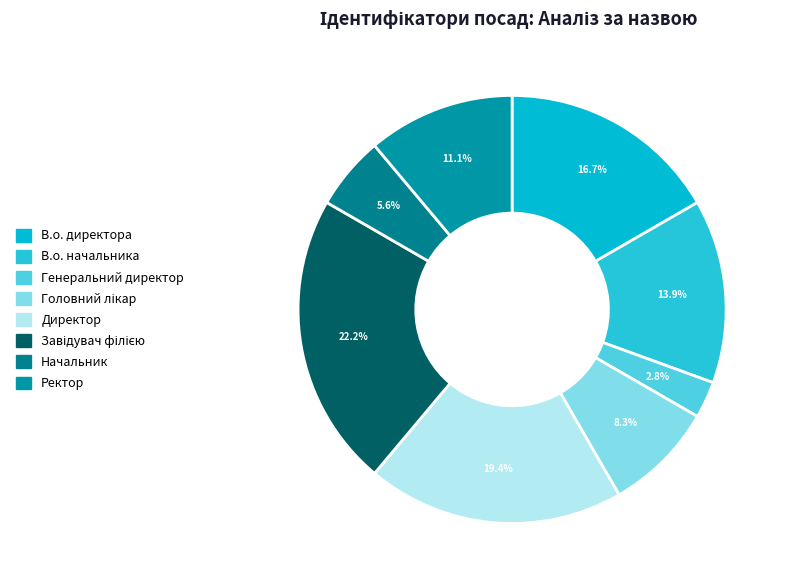

Rank the categories by value from highest to lowest.

Завідувач філією, Директор, В.о. директора, В.о. начальника, Ректор, Головний лікар, Начальник, Генеральний директор